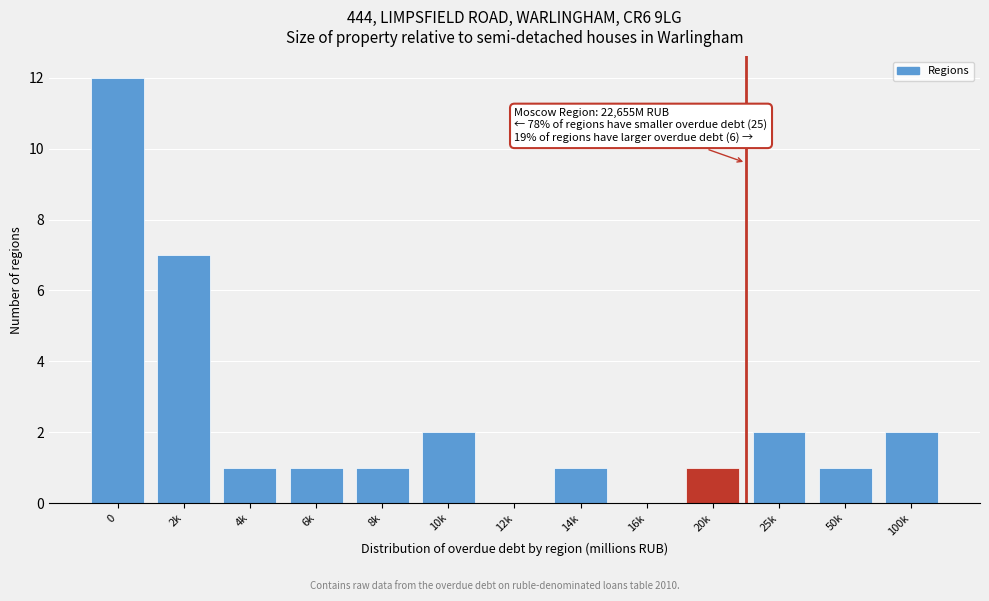

Reading left to right, what are all the values shown in this chart?

0=12	2k=7	4k=1	6k=1	8k=1	10k=2	12k=0	14k=1	16k=0	20k=1	25k=2	50k=1	100k=2